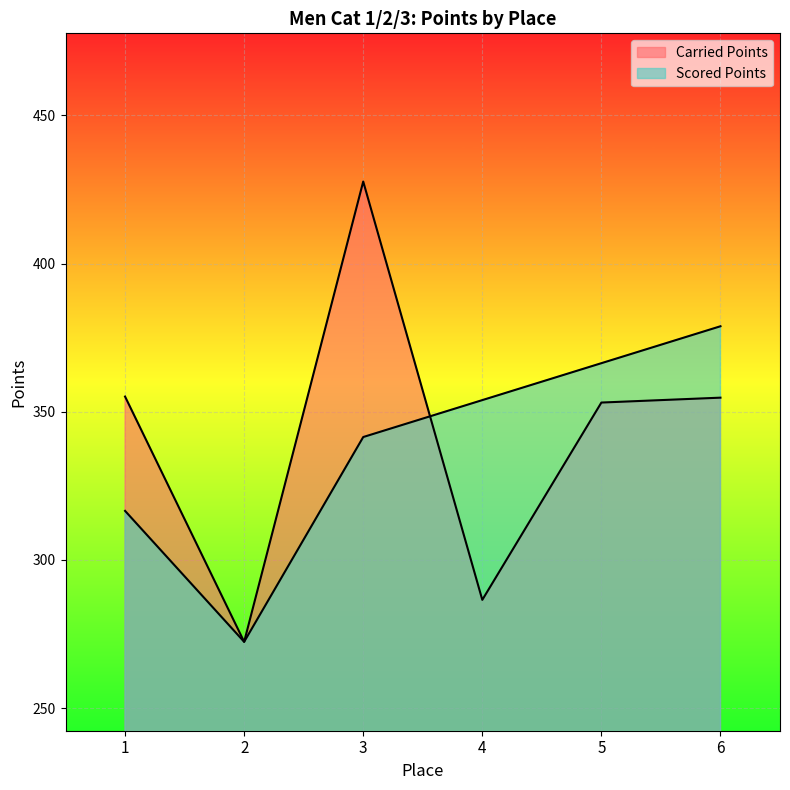

Where is Carried Points nearest to the value 350?

5